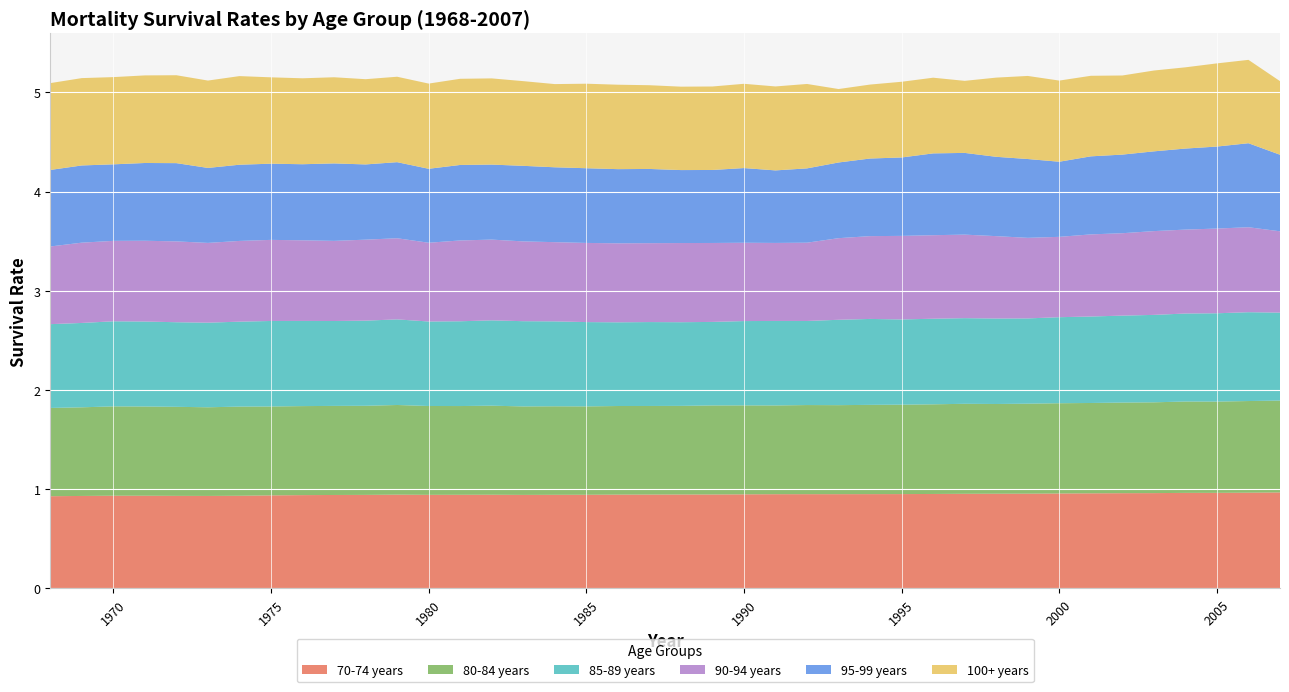

Reading left to right, transcribe all the data shown in this chart.

70-74 years: 0.9	0.9	0.9	0.9	0.9	0.9	0.9	0.9	0.9	0.9	0.9	0.9	0.9	0.9	0.9	0.9	0.9	0.9	0.9	0.9	0.9	0.9	0.9	0.9	0.9	0.9	1.0	1.0	1.0	1.0	1.0	1.0	1.0	1.0	1.0	1.0	1.0	1.0	1.0	1.0
80-84 years: 0.9	0.9	0.9	0.9	0.9	0.9	0.9	0.9	0.9	0.9	0.9	0.9	0.9	0.9	0.9	0.9	0.9	0.9	0.9	0.9	0.9	0.9	0.9	0.9	0.9	0.9	0.9	0.9	0.9	0.9	0.9	0.9	0.9	0.9	0.9	0.9	0.9	0.9	0.9	0.9
85-89 years: 0.8	0.9	0.9	0.9	0.9	0.9	0.9	0.9	0.9	0.9	0.9	0.9	0.9	0.9	0.9	0.9	0.9	0.8	0.8	0.8	0.8	0.8	0.9	0.9	0.8	0.9	0.9	0.9	0.9	0.9	0.9	0.9	0.9	0.9	0.9	0.9	0.9	0.9	0.9	0.9
90-94 years: 0.8	0.8	0.8	0.8	0.8	0.8	0.8	0.8	0.8	0.8	0.8	0.8	0.8	0.8	0.8	0.8	0.8	0.8	0.8	0.8	0.8	0.8	0.8	0.8	0.8	0.8	0.8	0.8	0.8	0.8	0.8	0.8	0.8	0.8	0.8	0.8	0.8	0.9	0.9	0.8
95-99 years: 0.8	0.8	0.8	0.8	0.8	0.8	0.8	0.8	0.8	0.8	0.8	0.8	0.7	0.8	0.8	0.8	0.8	0.8	0.7	0.7	0.7	0.7	0.8	0.7	0.7	0.8	0.8	0.8	0.8	0.8	0.8	0.8	0.8	0.8	0.8	0.8	0.8	0.8	0.8	0.8
100+ years: 0.9	0.9	0.9	0.9	0.9	0.9	0.9	0.9	0.9	0.9	0.9	0.9	0.9	0.9	0.9	0.9	0.8	0.9	0.9	0.8	0.8	0.8	0.8	0.8	0.9	0.7	0.7	0.8	0.8	0.7	0.8	0.8	0.8	0.8	0.8	0.8	0.8	0.8	0.8	0.7